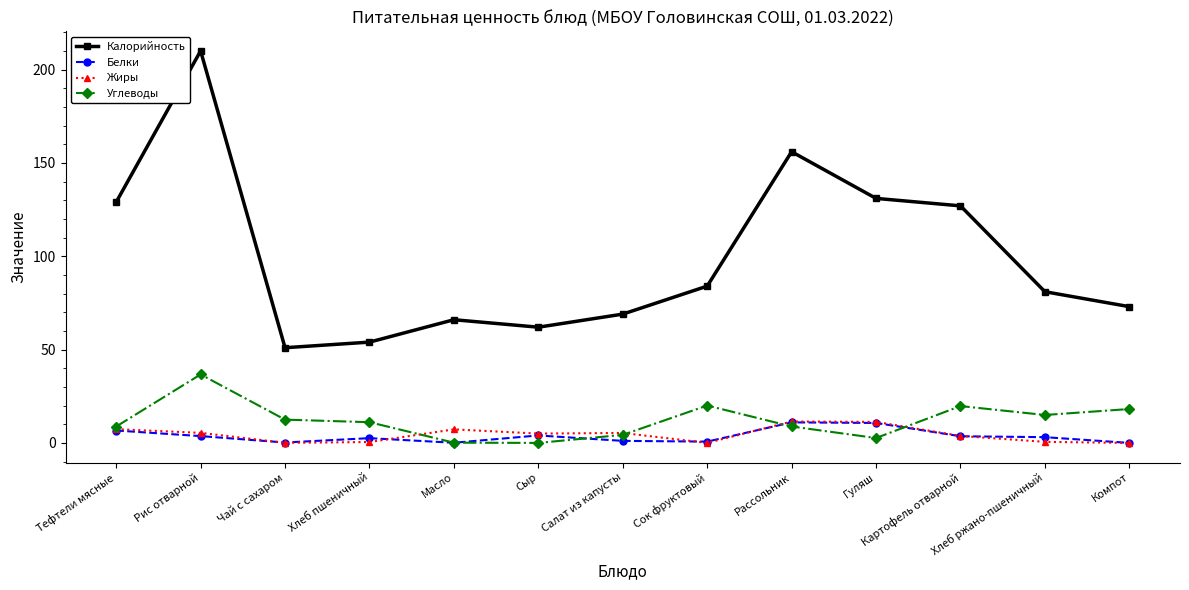

Does the chart display data point markers on the line(s)?

Yes